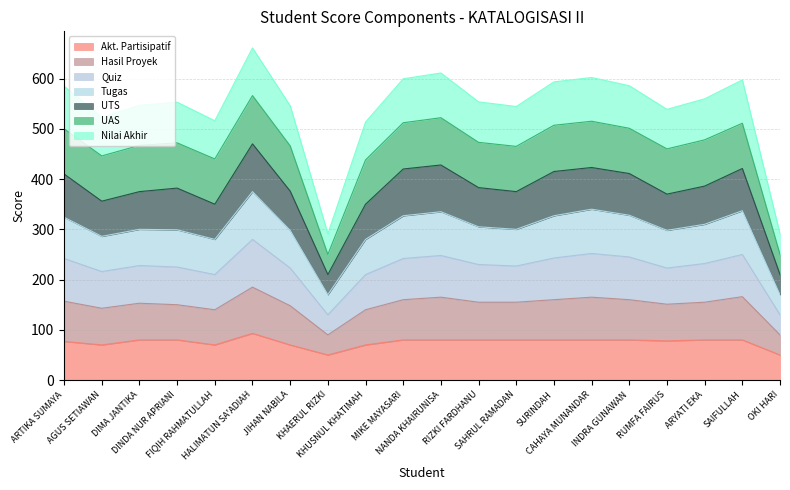

True or false: Tugas and Akt. Partisipatif intersect in this chart.

False